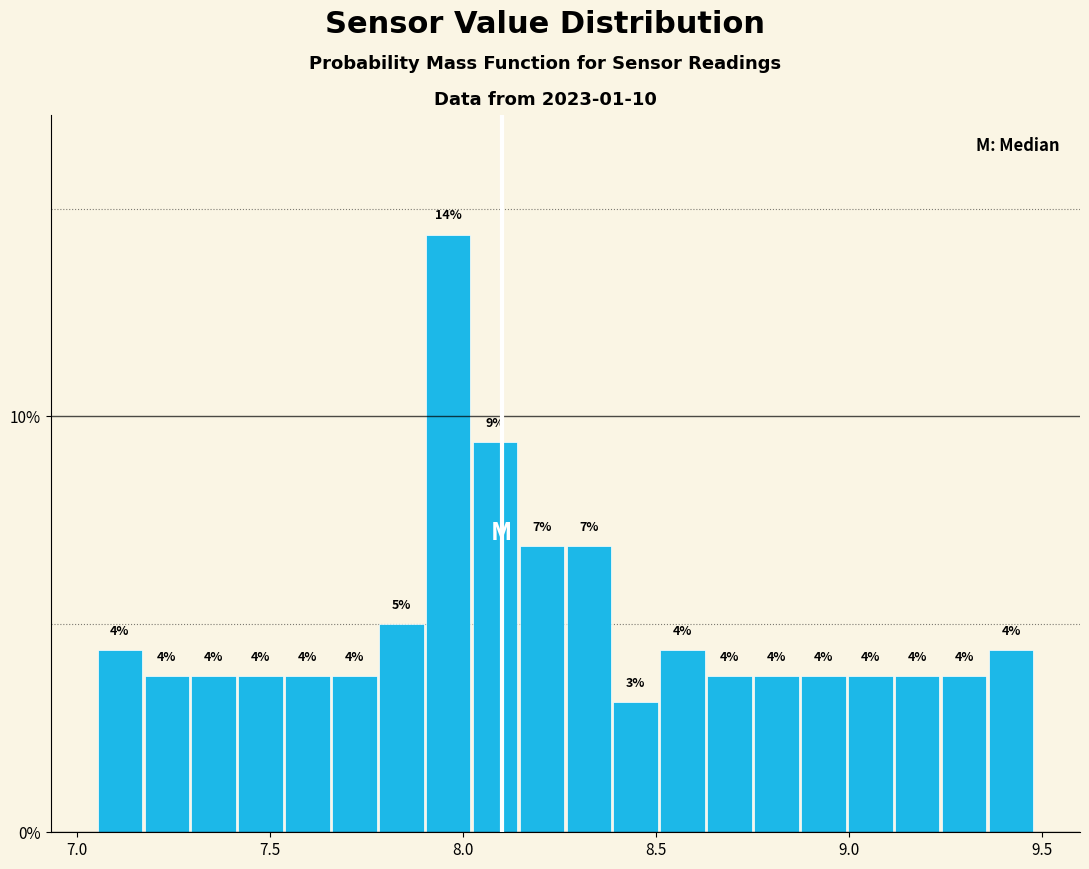

Read against the x-axis, roughly where is the centre of the tallest bar?

7.95